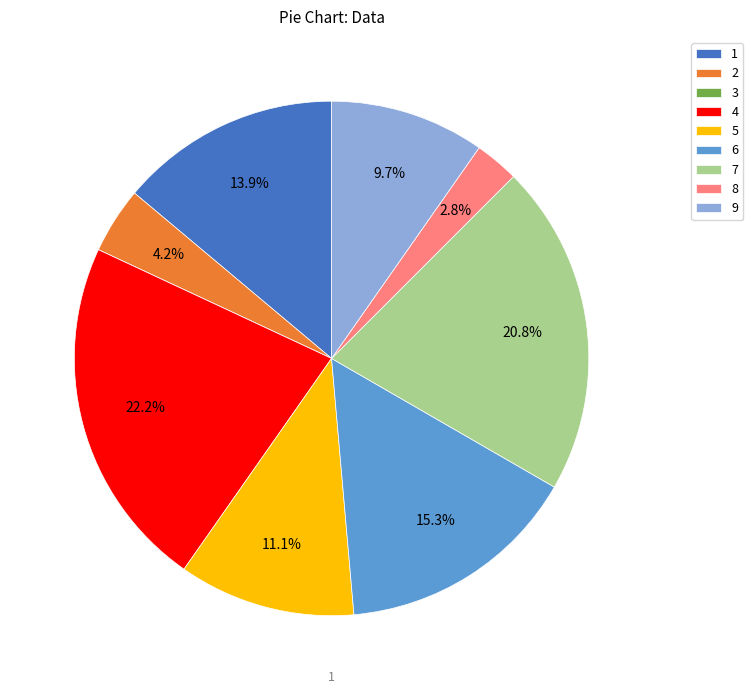

The 9 slice represents 10% of the pie. True or false?

True